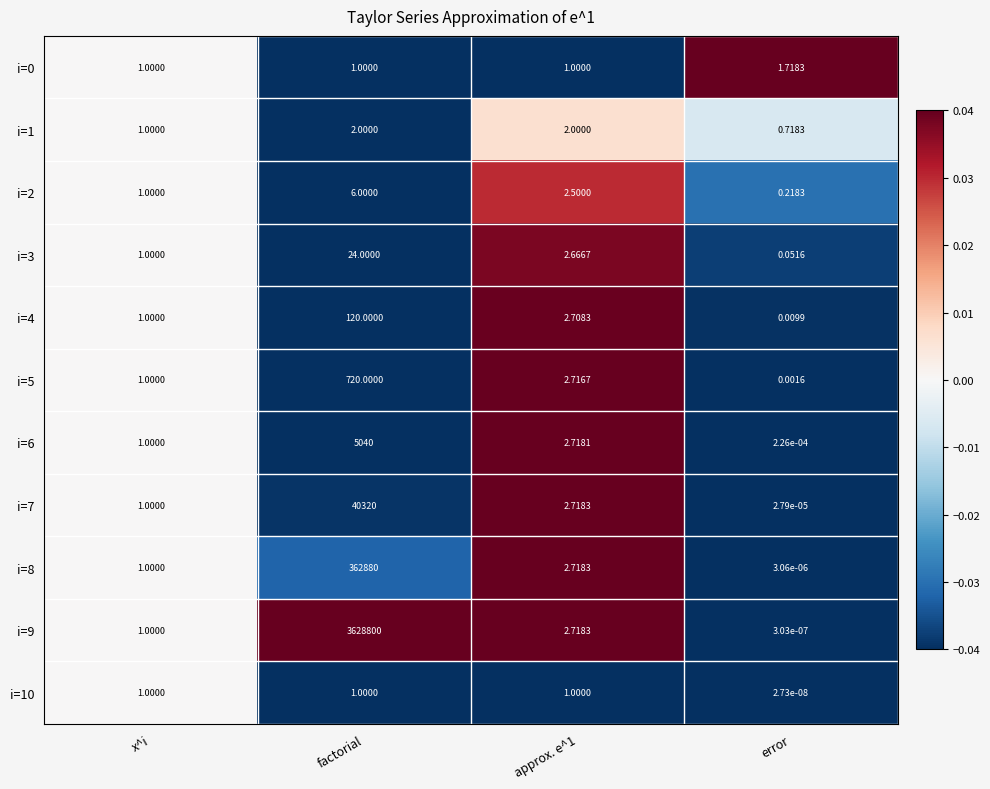

At which category is the sum across all series the highest?

factorial